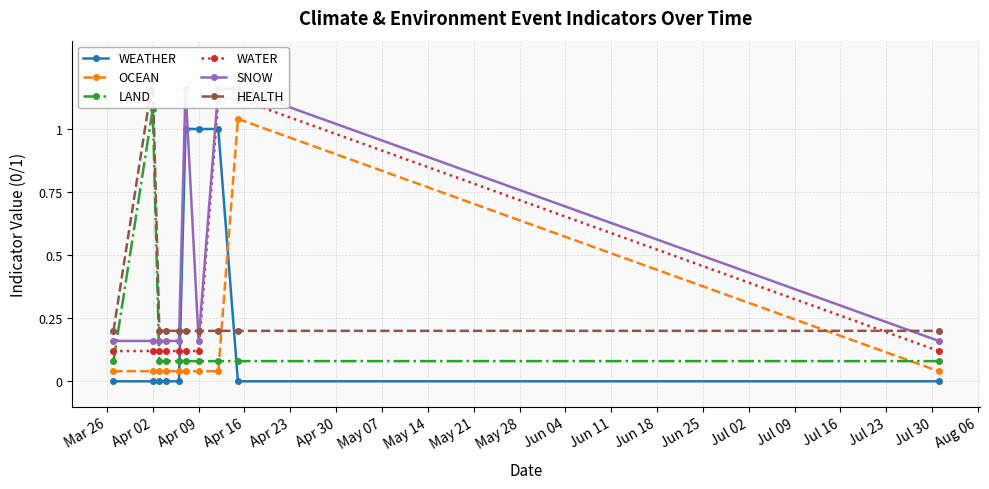

Reading left to right, transcribe all the data shown in this chart.

WEATHER: 0.0	0.0	0.0	0.0	0.0	1.0	1.0	1.0	0.0	0.0
OCEAN: 0.0	0.0	0.0	0.0	0.0	0.0	0.0	0.0	1.0	0.0
LAND: 0.1	1.1	0.1	0.1	0.1	0.1	0.1	0.1	0.1	0.1
WATER: 0.1	0.1	0.1	0.1	0.1	0.1	0.1	1.1	1.1	0.1
SNOW: 0.2	0.2	0.2	0.2	0.2	1.2	0.2	1.2	1.2	0.2
HEALTH: 0.2	1.2	0.2	0.2	0.2	0.2	0.2	0.2	0.2	0.2